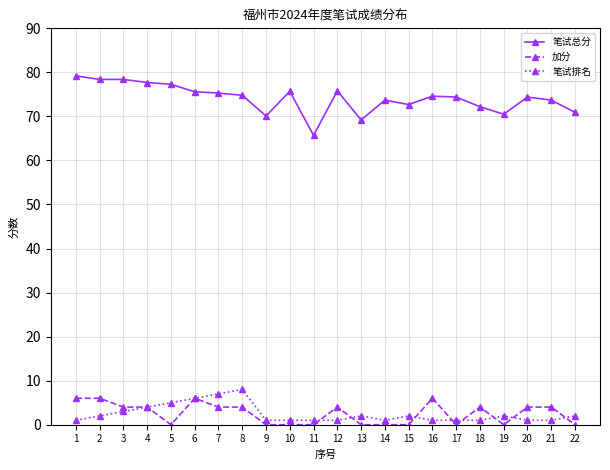

The value of 笔试总分 at 16 is 74.6. True or false?

True